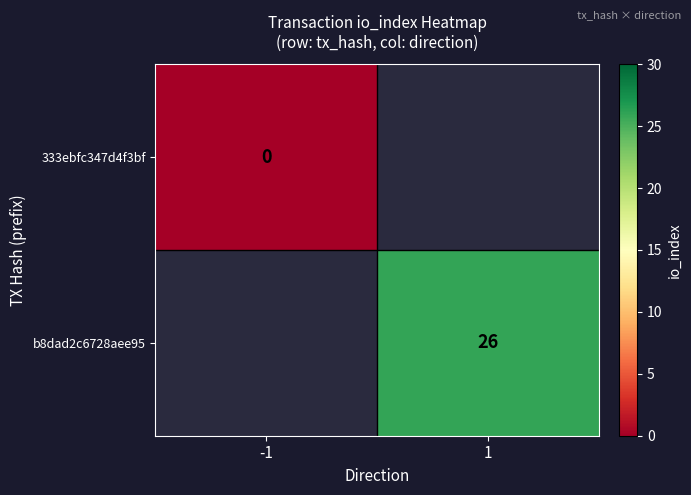

At which category does the chart reach its peak across all series?

1